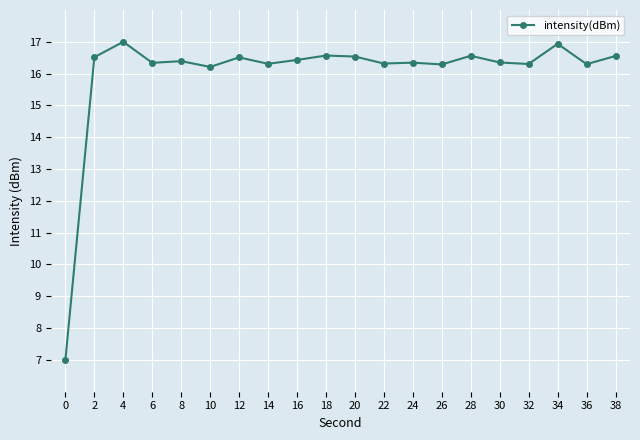

What is the sum of all values?

319.8